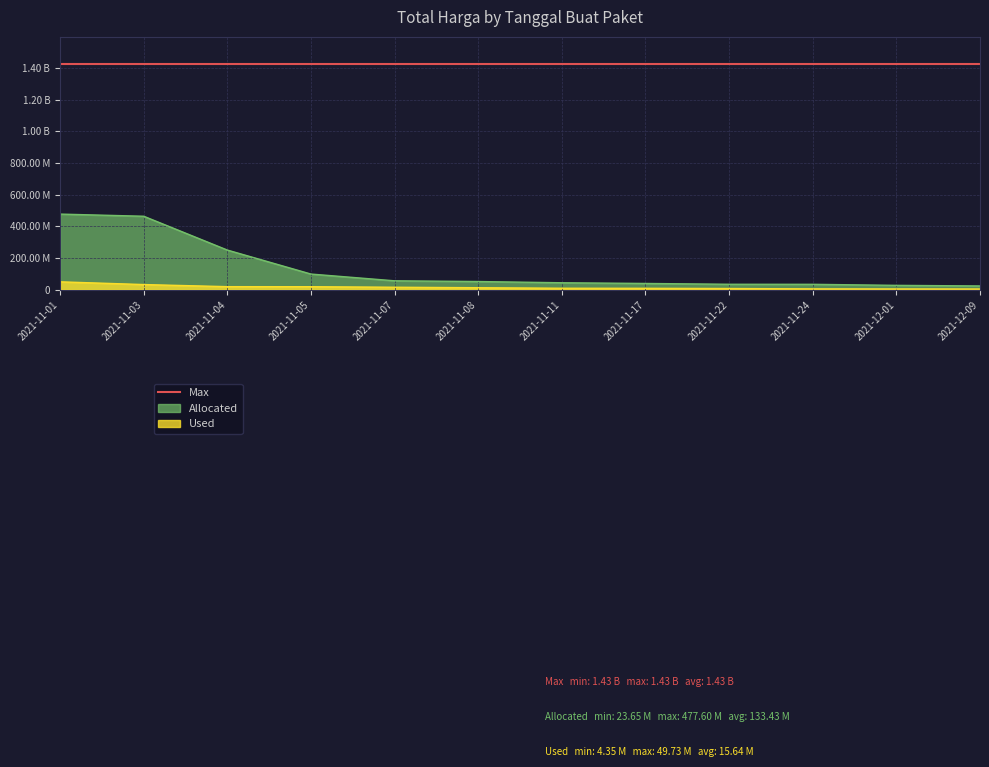

What is the spread (max minus min) of values at 2021-11-03?

431560900